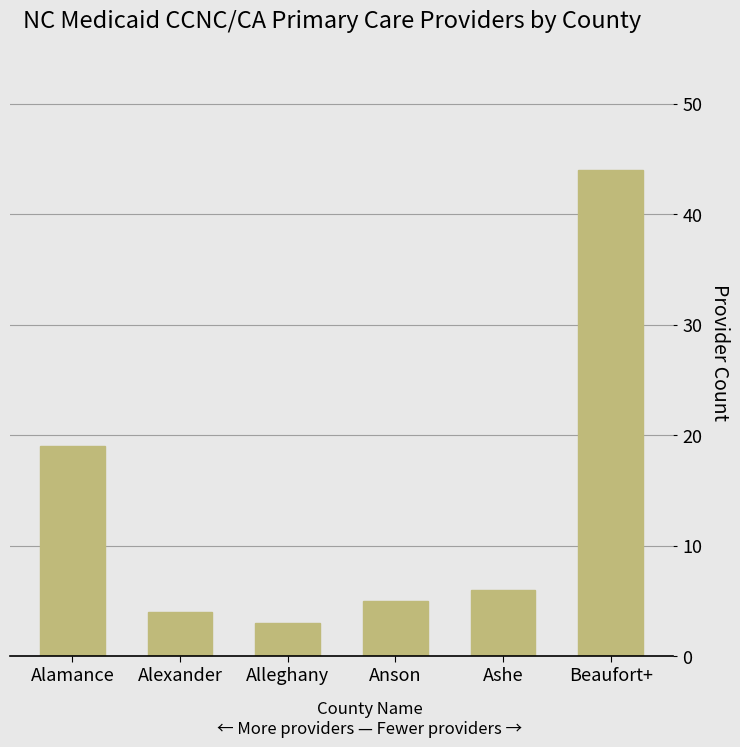

What is the approximate value at Anson, to the nearest 5?

5